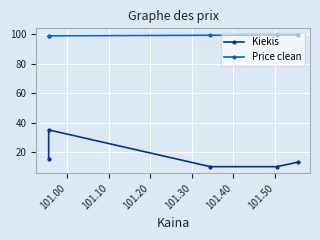

True or false: Kiekis and Price clean intersect in this chart.

False